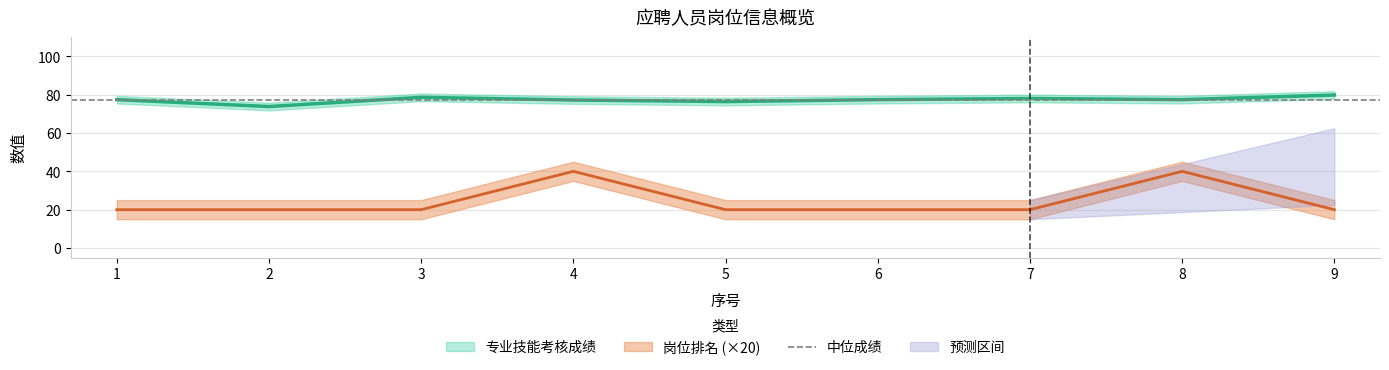

In 专业技能考核成绩, how many points are higher than both neighbors (excluding endpoints)?

2